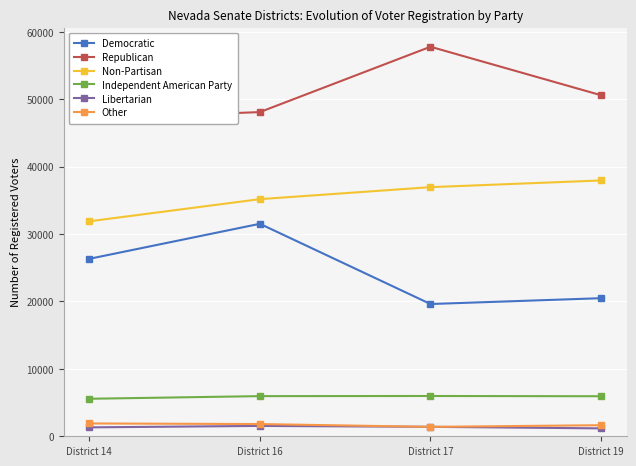

At which label does Republican first exceed 50608?

District 17